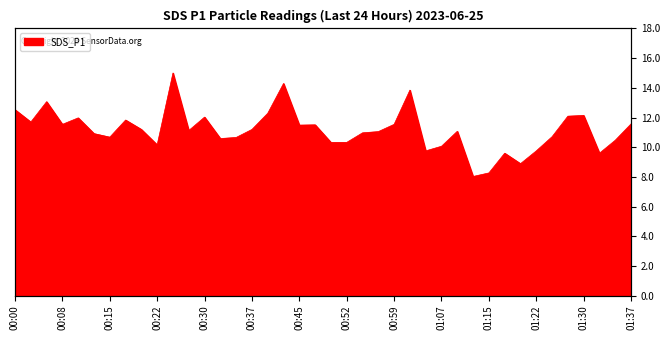

Between 01:20 and 00:25, which is larger?

00:25